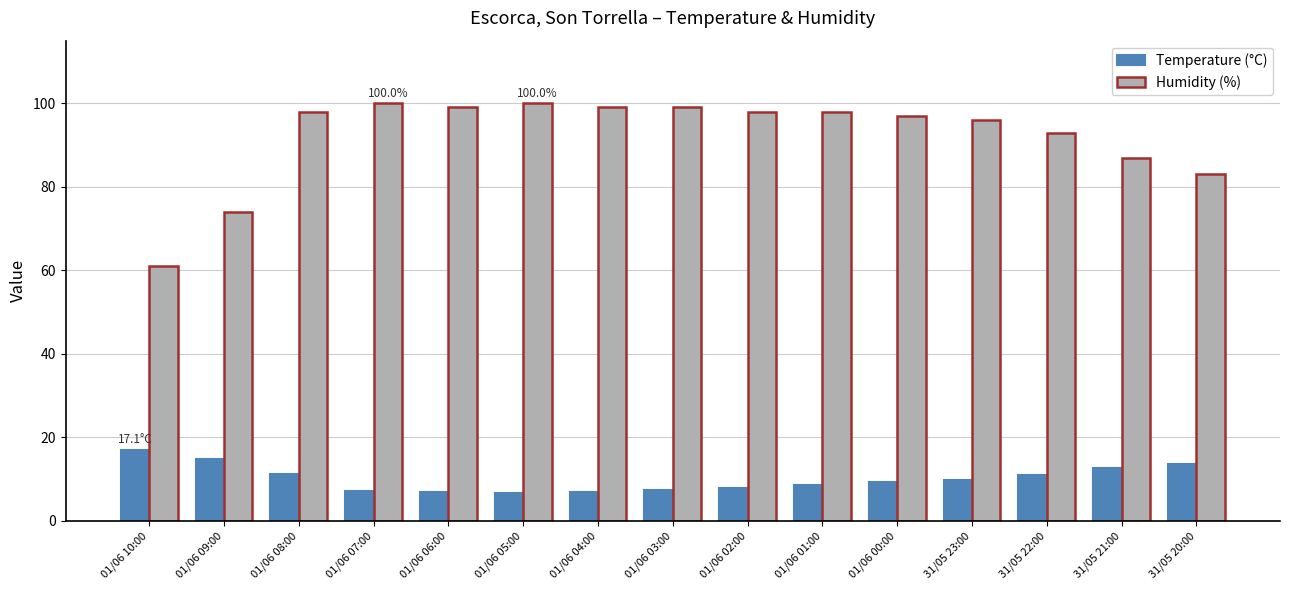

What is the label of the 13th bar from the right?

01/06 08:00